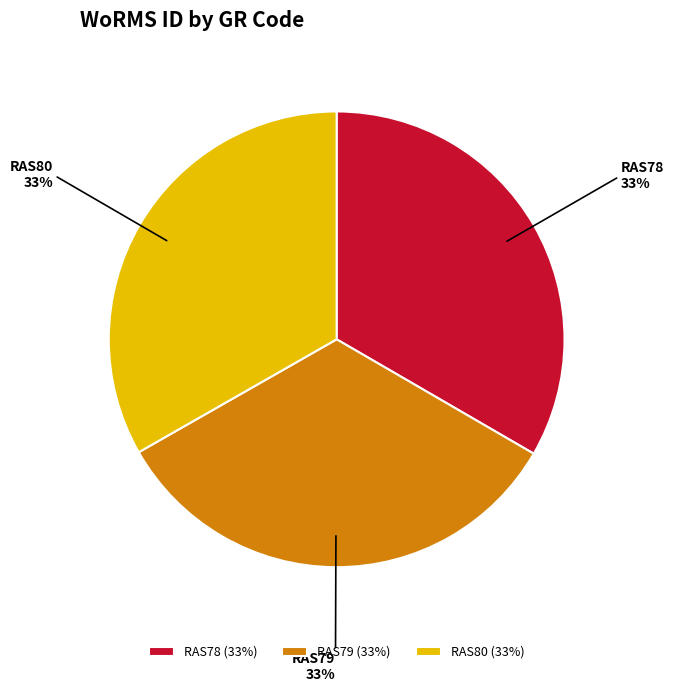

Is there a majority slice in this chart?

No